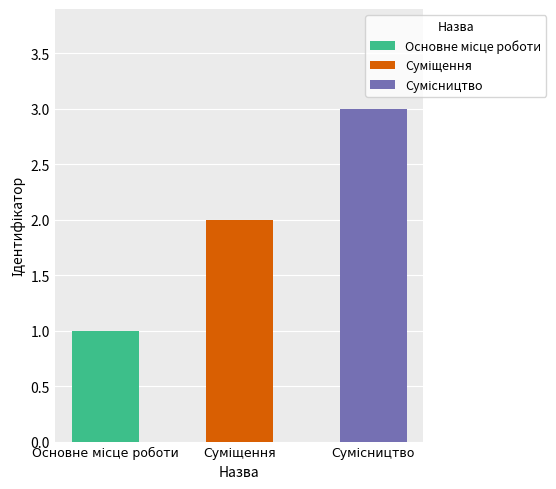

Between Основне місце роботи and Суміщення, which is larger?

Основне місце роботи